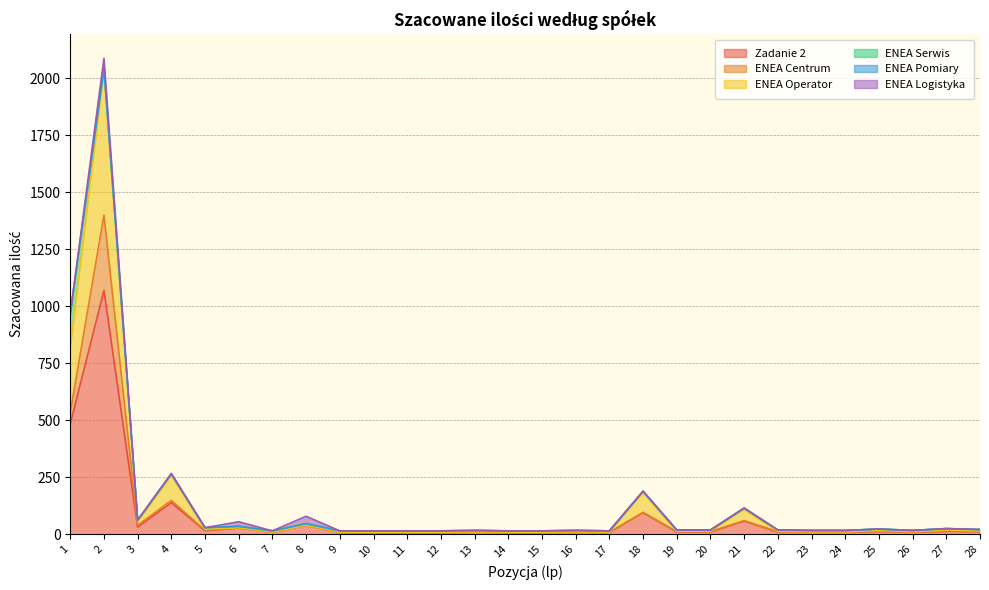

Reading left to right, list all the values displayed in this chart.

Zadanie 2: 483.0	1069.0	30.6	137.6	14.0	27.0	7.0	39.0	7.0	7.0	7.0	7.0	8.0	7.0	7.0	8.0	7.0	94.0	9.0	9.0	57.0	9.0	8.0	8.0	11.0	8.0	12.0	10.0
ENEA Centrum: 50.0	330.0	8.0	10.0	2.0	0.0	0.0	0.0	0.0	0.0	0.0	0.0	0.0	0.0	0.0	0.0	0.0	1.0	2.0	2.0	2.0	1.0	1.0	1.0	1.0	1.0	2.0	2.0
ENEA Operator: 283.0	634.0	16.6	109.6	6.0	1.0	1.0	1.0	1.0	1.0	1.0	1.0	2.0	1.0	1.0	2.0	1.0	87.0	1.0	1.0	49.0	2.0	1.0	1.0	4.0	1.0	4.0	2.0
ENEA Serwis: 150.0	6.0	6.0	6.0	6.0	6.0	6.0	6.0	6.0	6.0	6.0	6.0	6.0	6.0	6.0	6.0	6.0	6.0	6.0	6.0	6.0	6.0	6.0	6.0	6.0	6.0	6.0	6.0
ENEA Pomiary: 0.0	8.0	0.0	2.0	0.0	0.0	0.0	0.0	0.0	0.0	0.0	0.0	0.0	0.0	0.0	0.0	0.0	0.0	0.0	0.0	0.0	0.0	0.0	0.0	0.0	0.0	0.0	0.0
ENEA Logistyka: 0.0	40.0	0.0	0.0	0.0	20.0	0.0	32.0	0.0	0.0	0.0	0.0	0.0	0.0	0.0	0.0	0.0	0.0	0.0	0.0	0.0	0.0	0.0	0.0	0.0	0.0	0.0	0.0